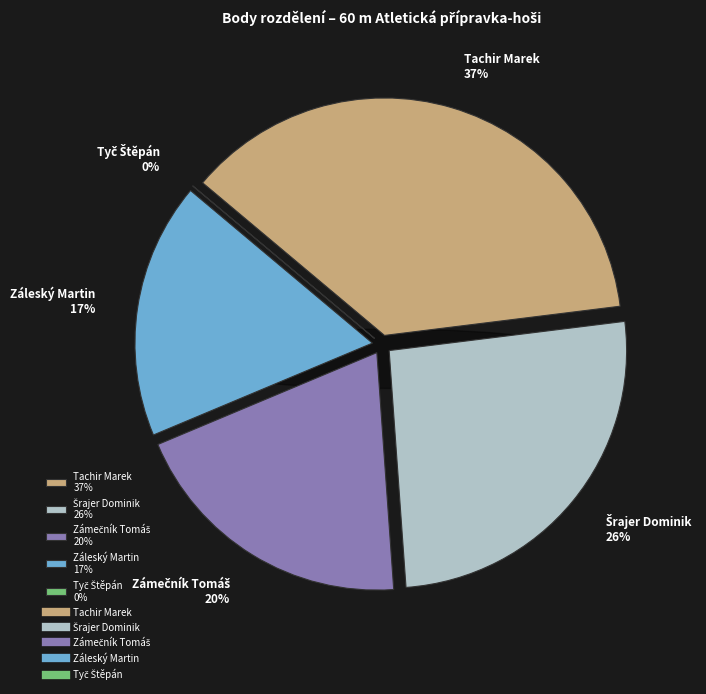

What percentage is the Zámečník Tomáš slice, to the nearest percent?

20%